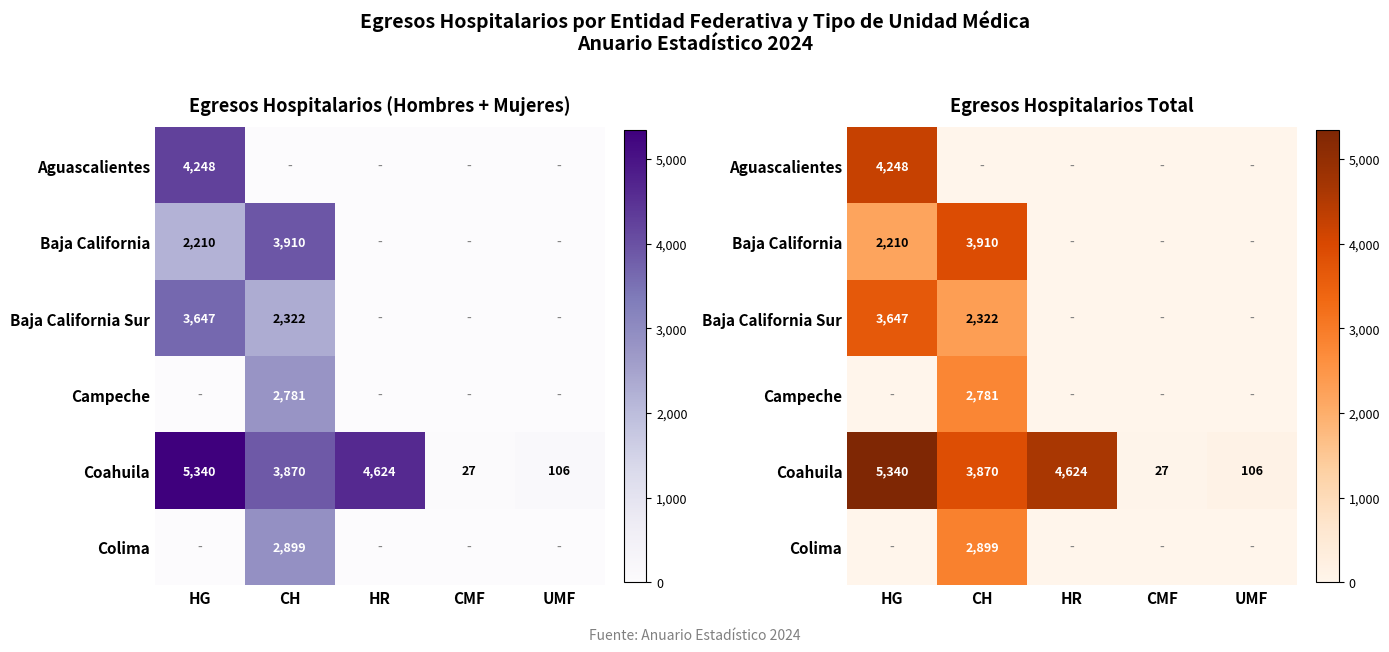

Which series changed the most between CH and CMF?

Baja California